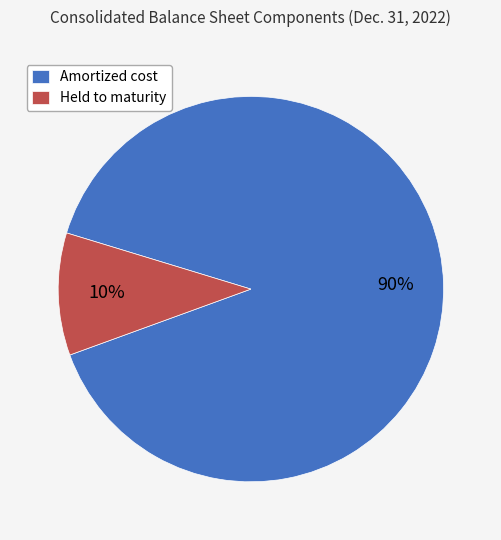

Which has a higher value, Held to maturity or Amortized cost?

Amortized cost